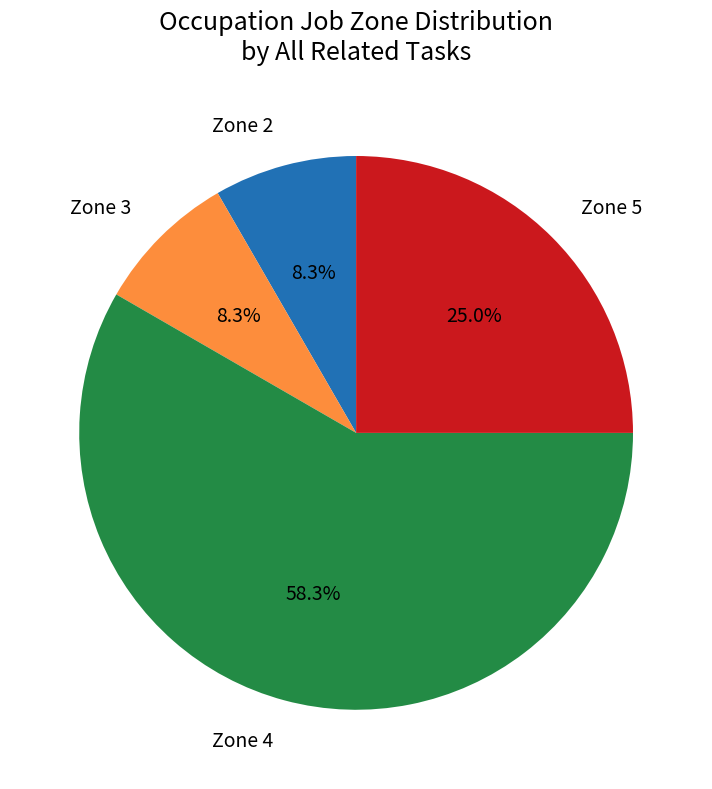

Is Zone 3 the majority of the pie?

No